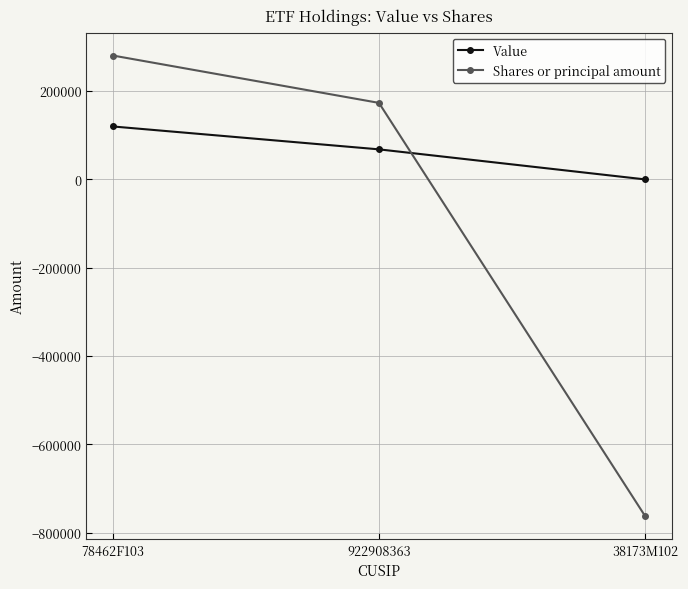

Between 78462F103 and 922908363, which series saw the biggest shift?

Shares or principal amount